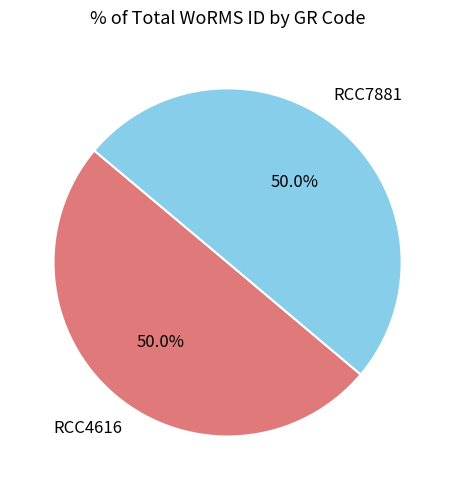

How many slices are in this pie chart?

2